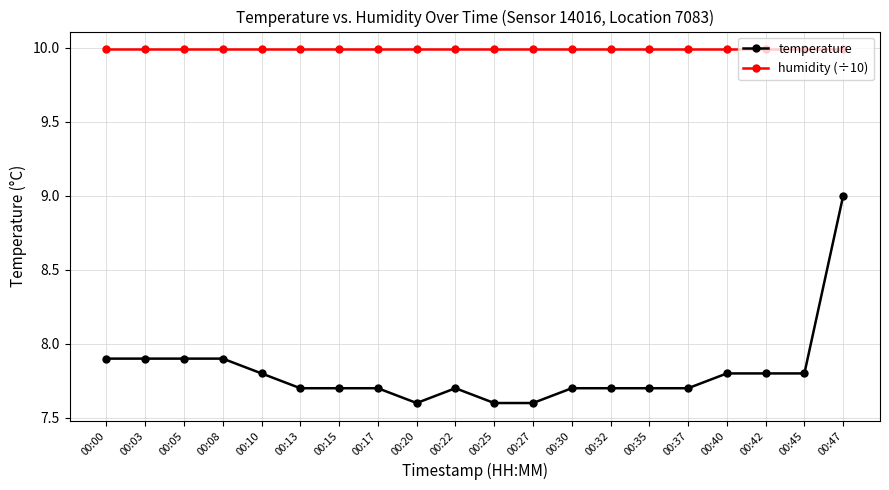

What is the minimum value shown in the chart?

7.6